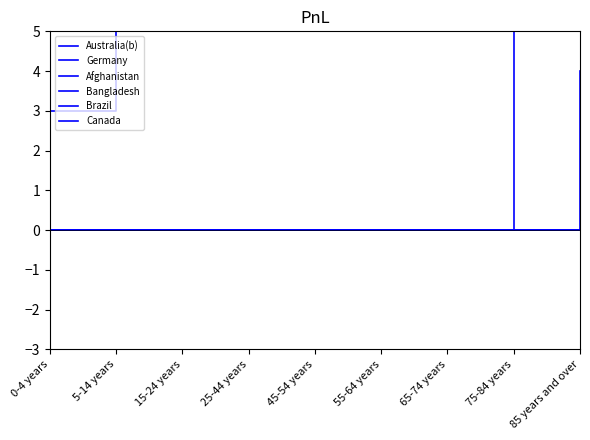

Between 5-14 years and 75-84 years, which is larger?

5-14 years